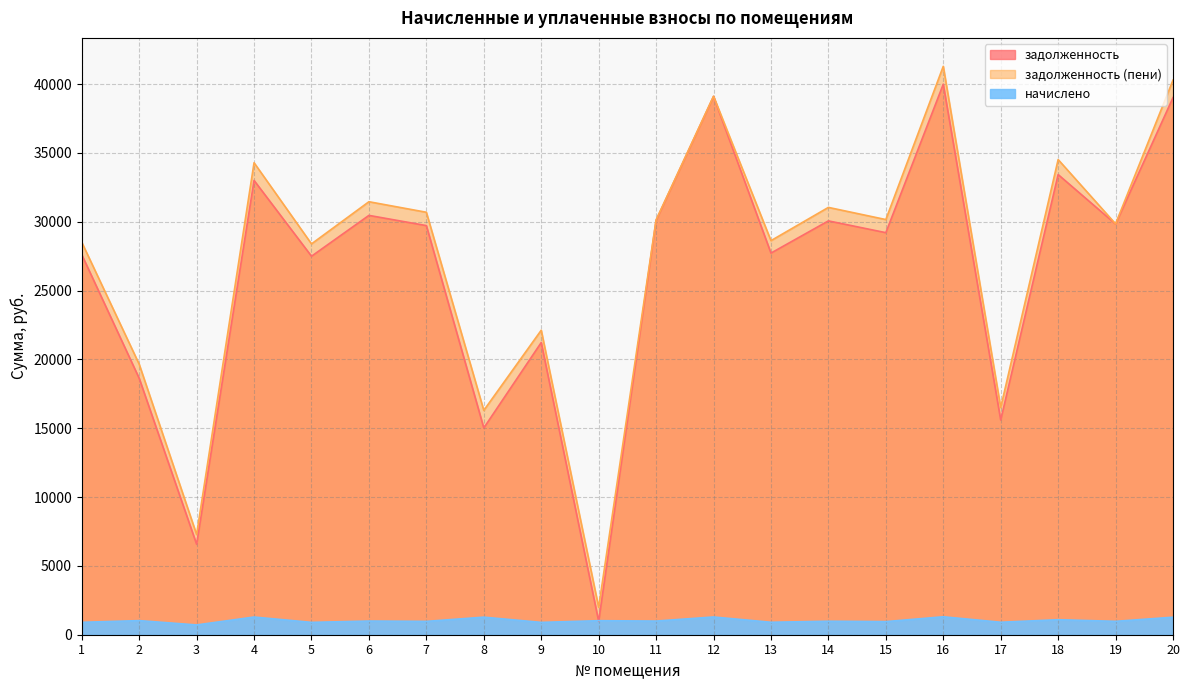

The value of задолженность (пени) at 12 is 53907.4. True or false?

False